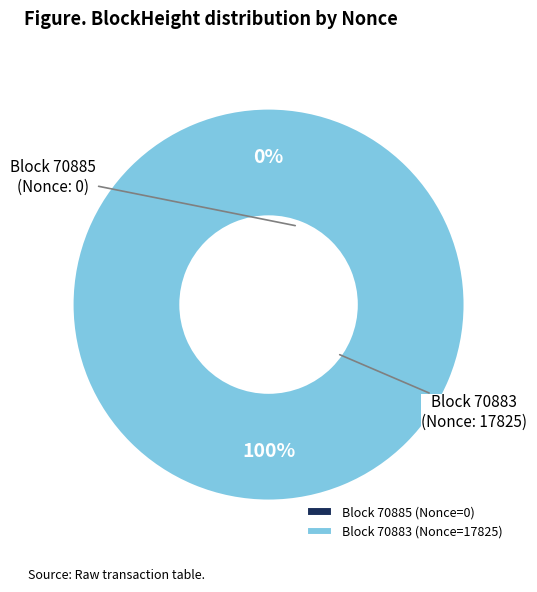

How many segments does this pie chart have?

2